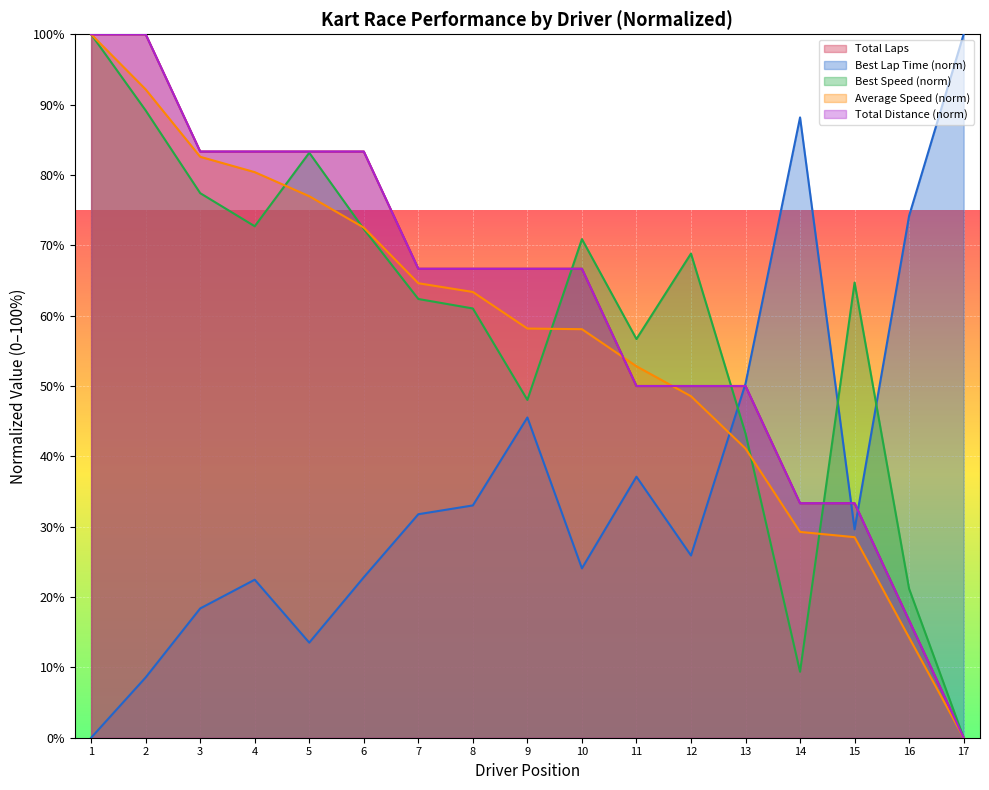

What is the difference between the maximum and minimum values in the Best Speed series?

100.0